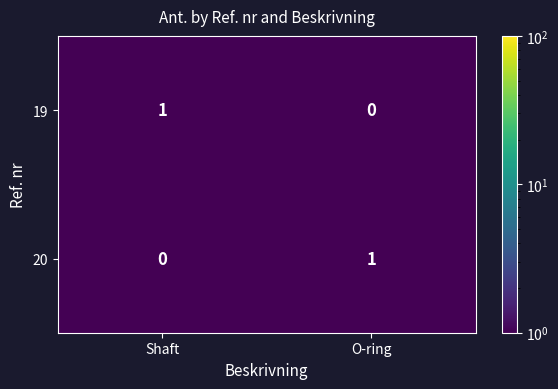

At O-ring, list the series in order from smallest to largest.

19, 20